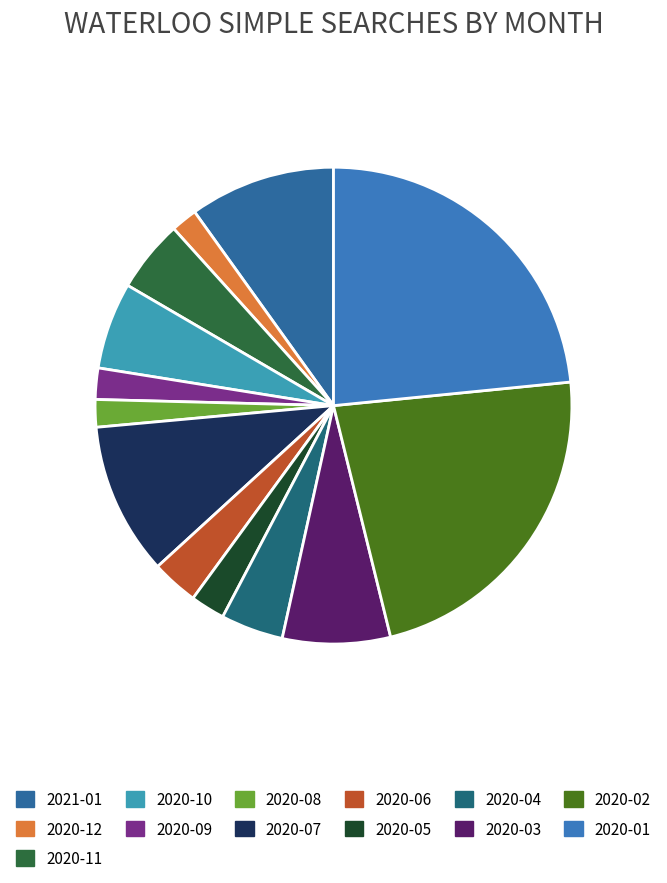

Which category has the smallest portion of the pie?

2020-12